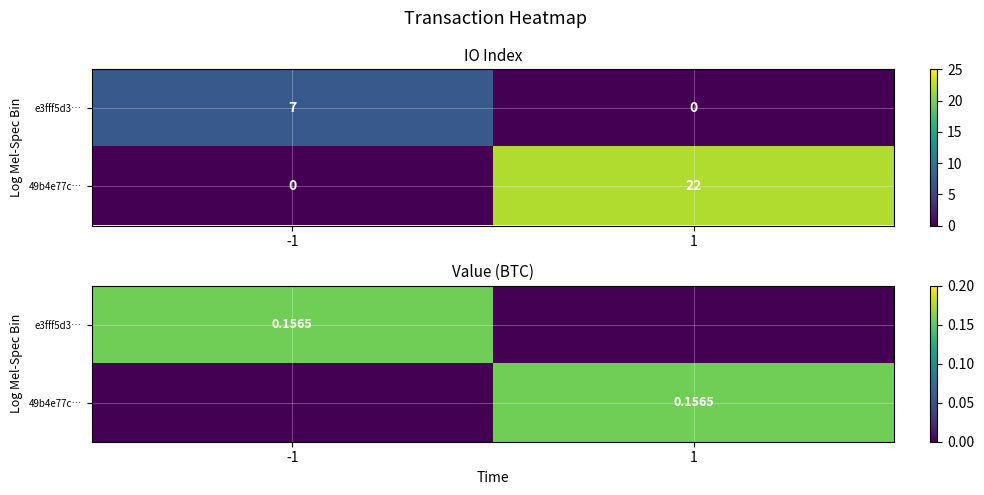

What is the total value across all series at -1?

0.2